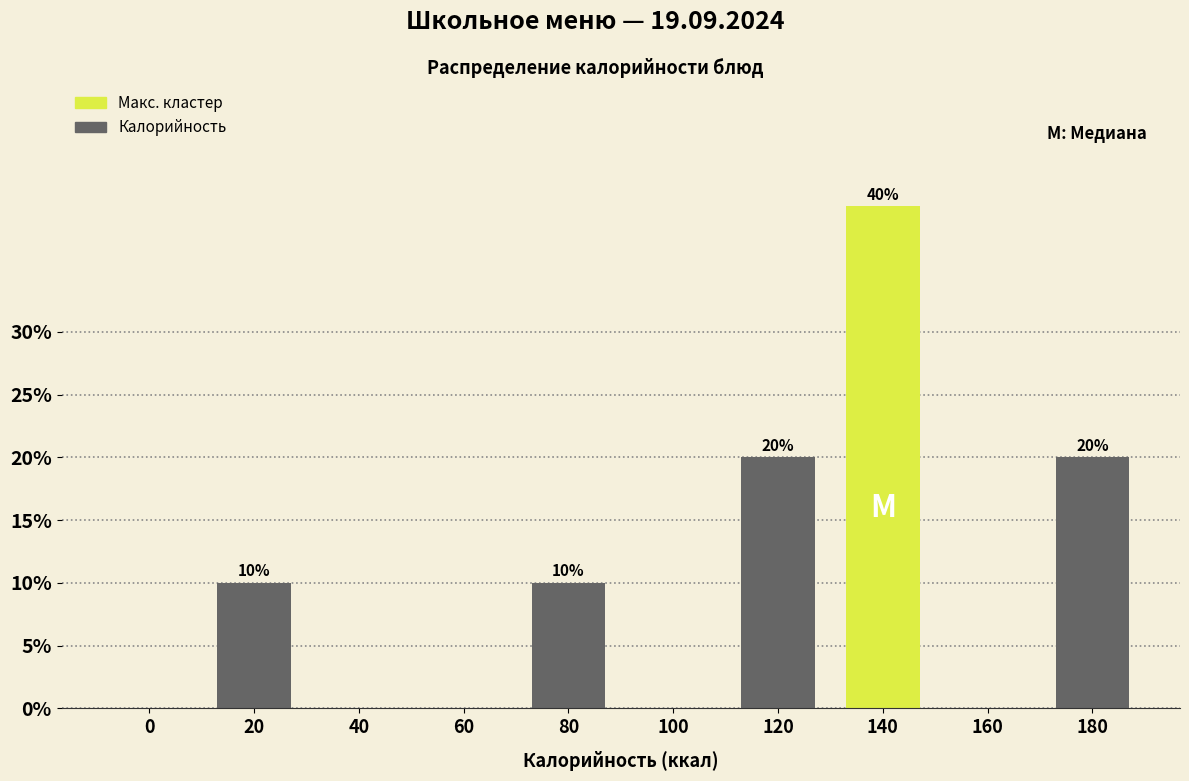

What is the sum of the values at 60 and 120?

20